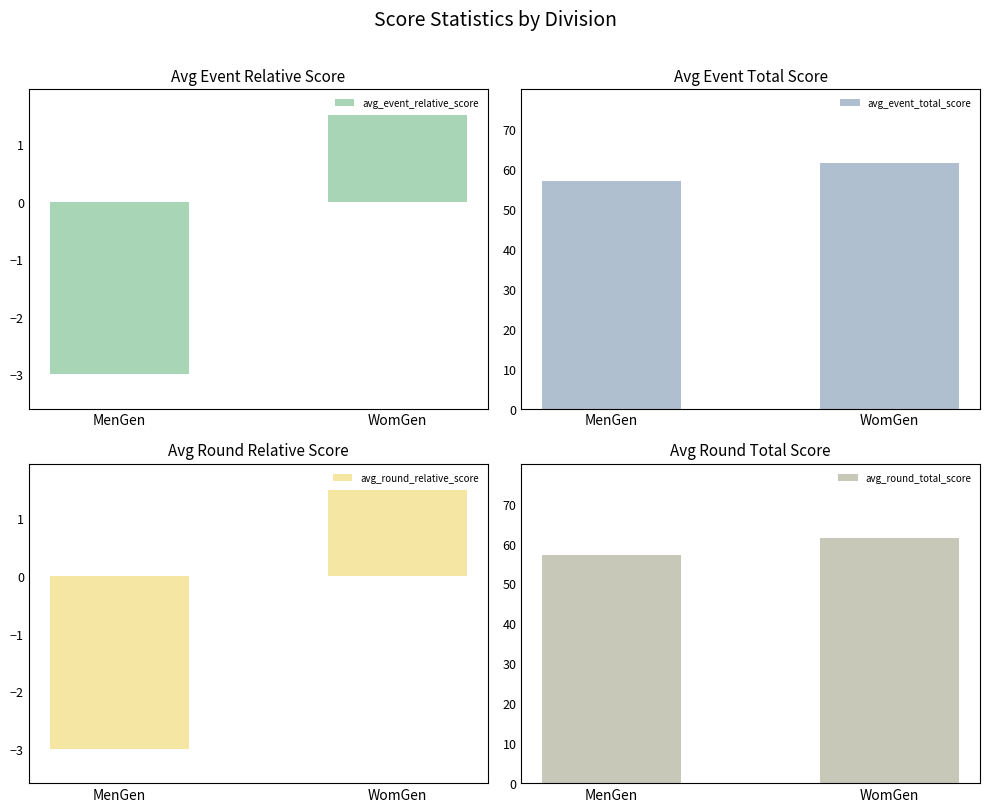

Which has a higher value, MenGen or WomGen?

WomGen